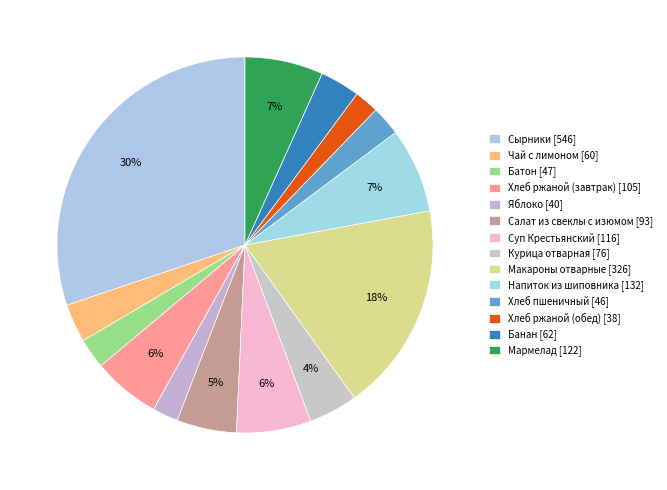

Rank the categories by value from lowest to highest.

Хлеб ржаной (обед), Яблоко, Хлеб пшеничный, Батон, Чай с лимоном, Банан, Курица отварная, Салат из свеклы с изюмом, Хлеб ржаной (завтрак), Суп Крестьянский, Мармелад, Напиток из шиповника, Макароны отварные, Сырники